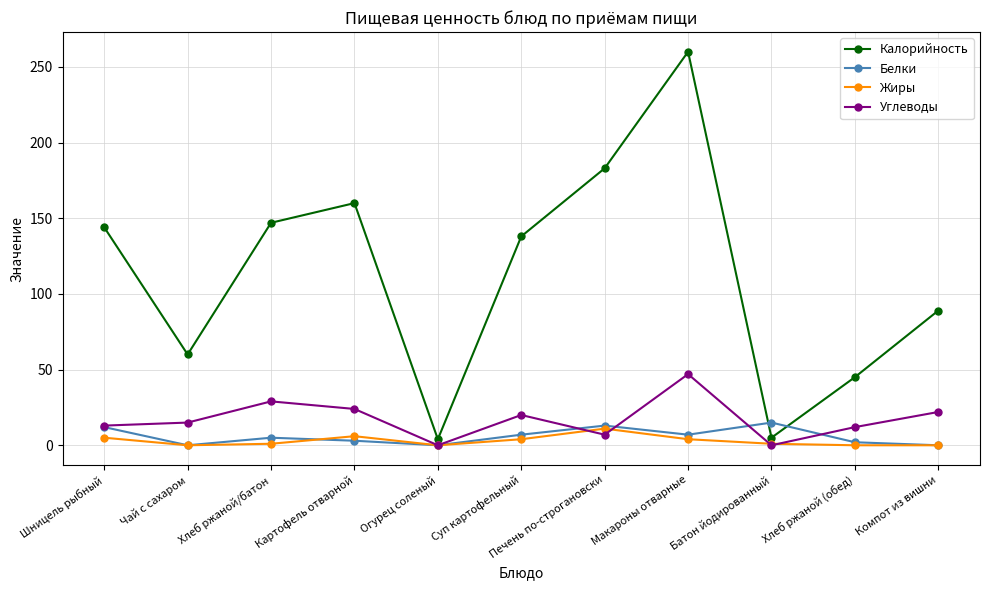

What is the difference between the maximum and second lowest values in the Углеводы series?

47